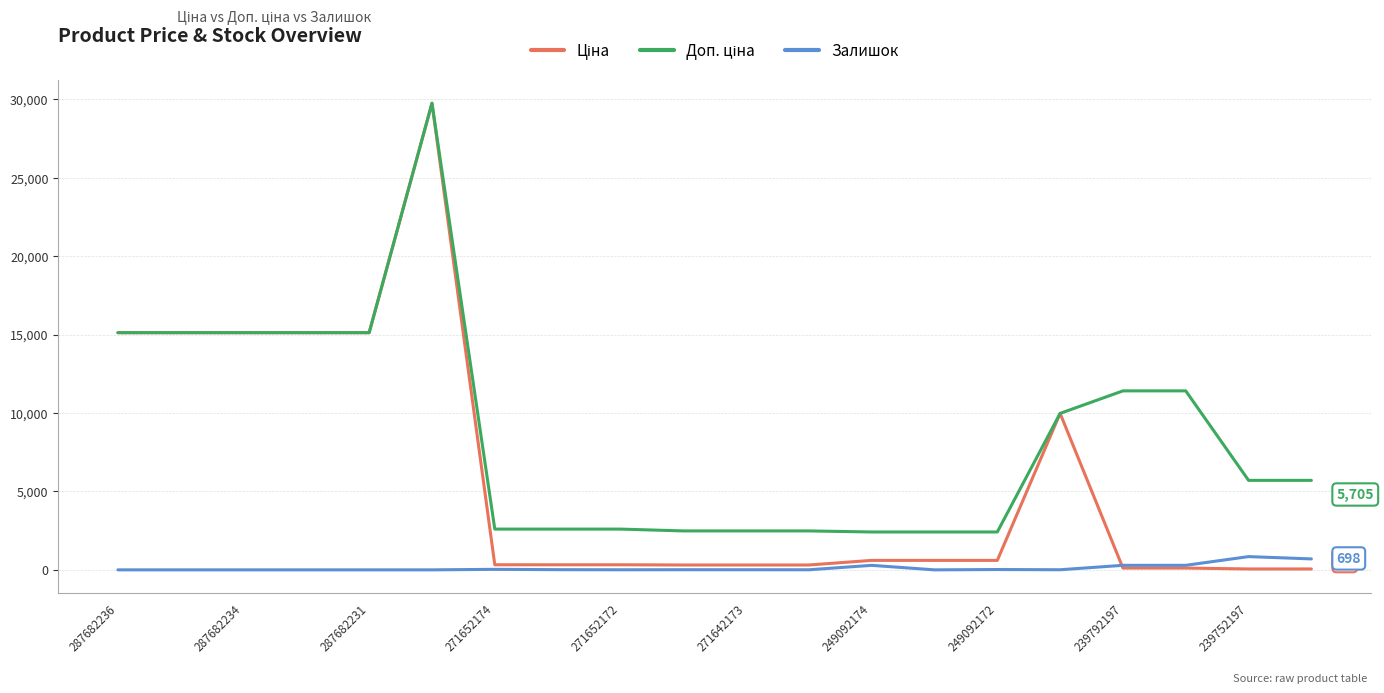

What is the highest value of the Залишок series?

845.0